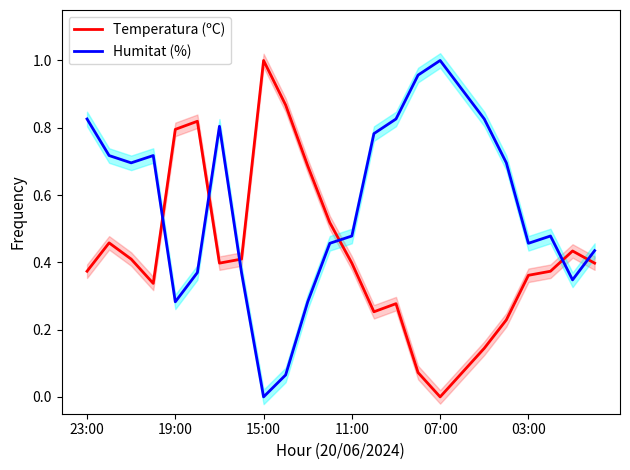

What are all the series names shown in the legend?

Temperatura (ºC), Humitat (%)